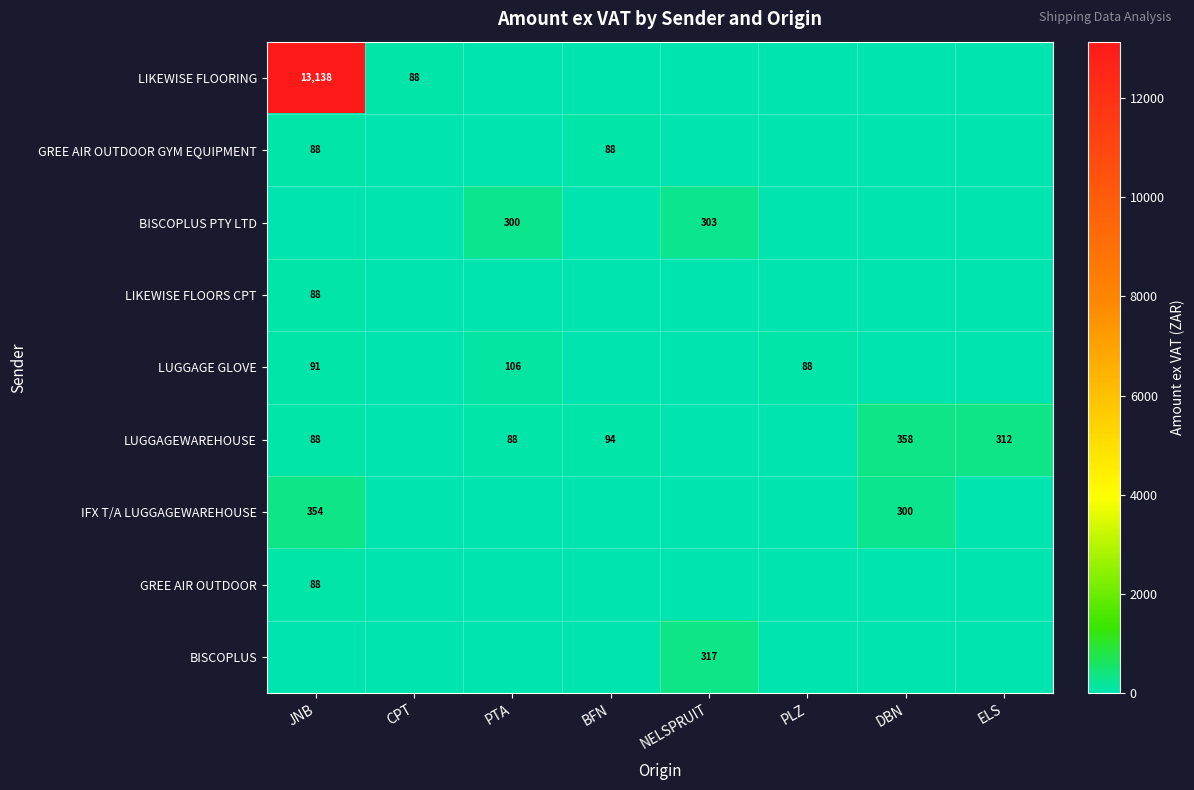

The value of LUGGAGEWAREHOUSE at BFN is 146. True or false?

False